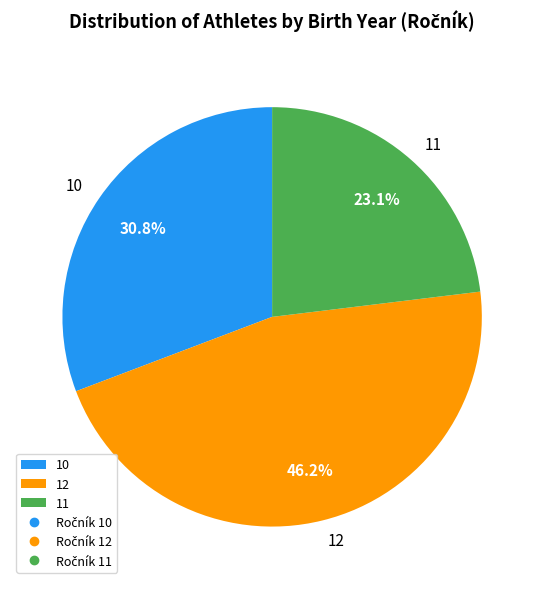

Is there any slice that represents more than half of the pie?

No